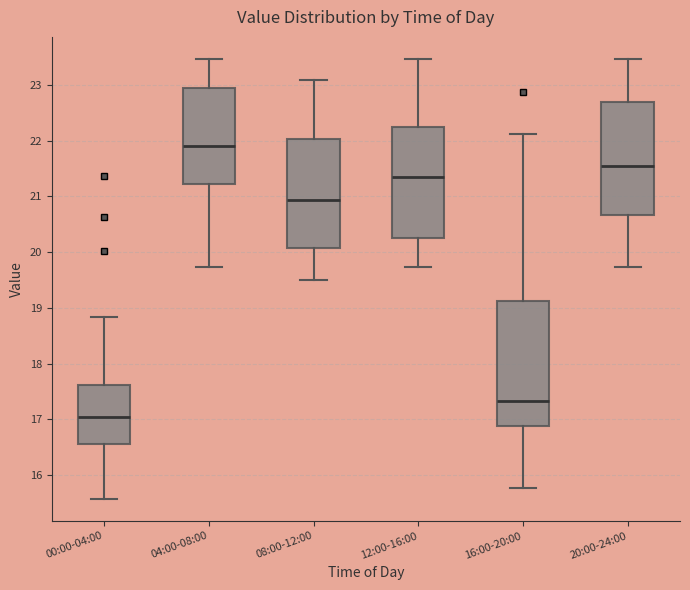

Which box is the tallest, from its lower edge to its upper edge?

16:00-20:00